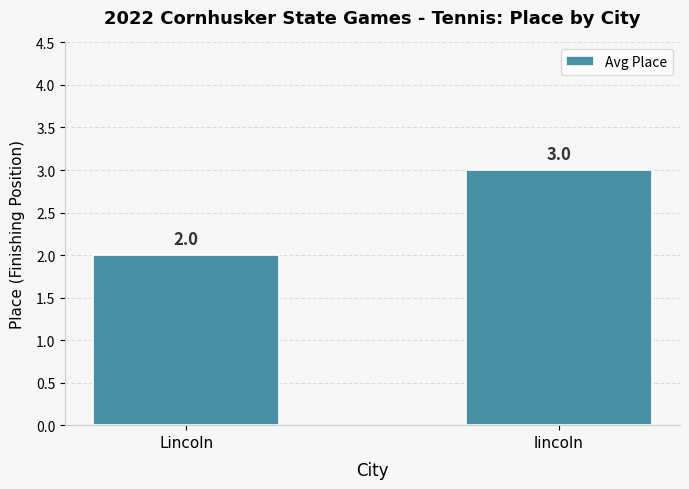

What is the approximate value at lincoln?

3